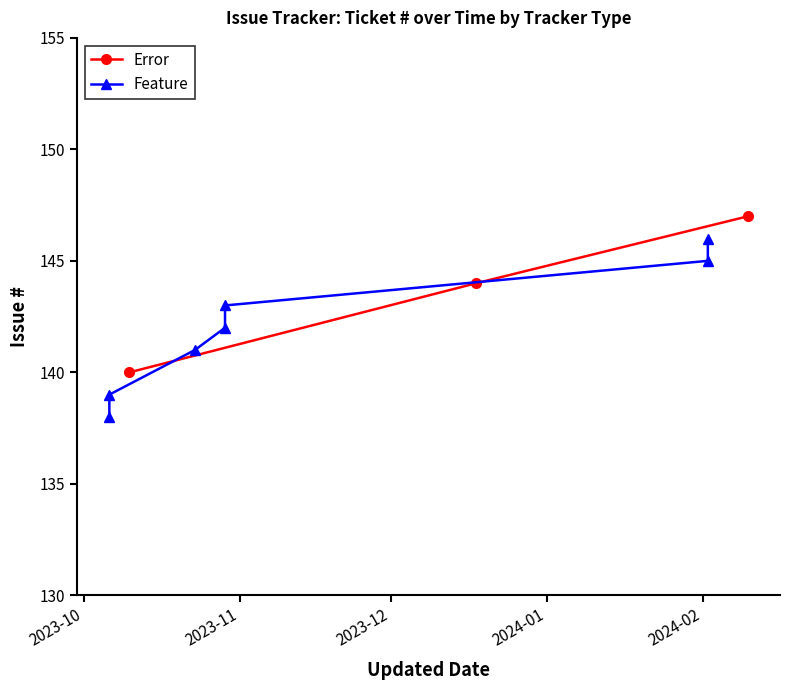

What is the value of the Error point at the 3rd from the left?

147